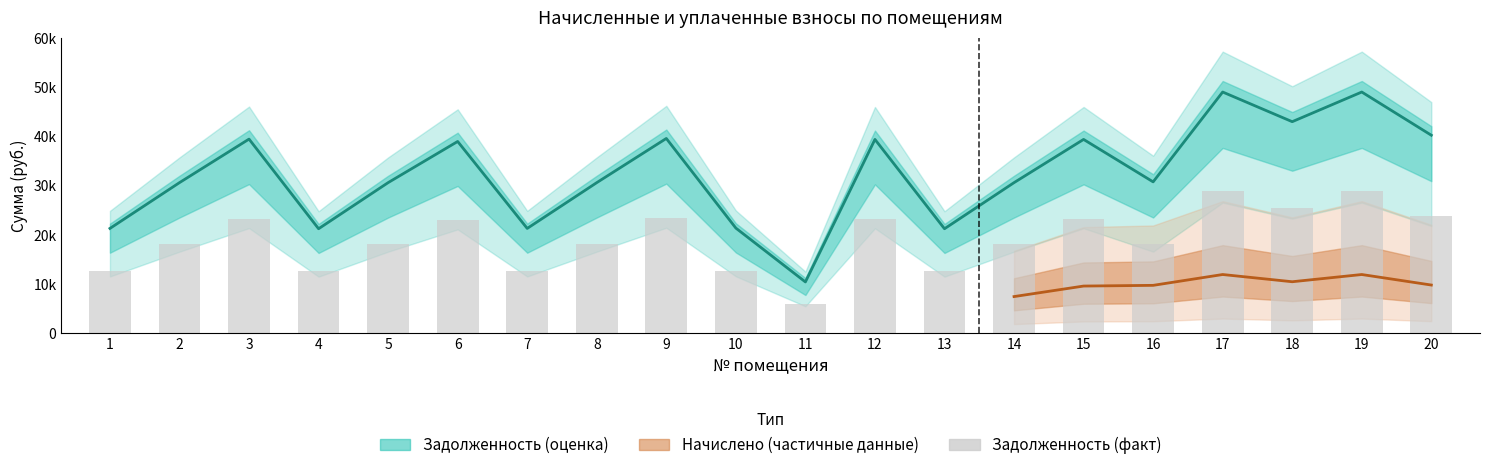

What is the sum of the задолженность values at 16 and 17?

47010.2